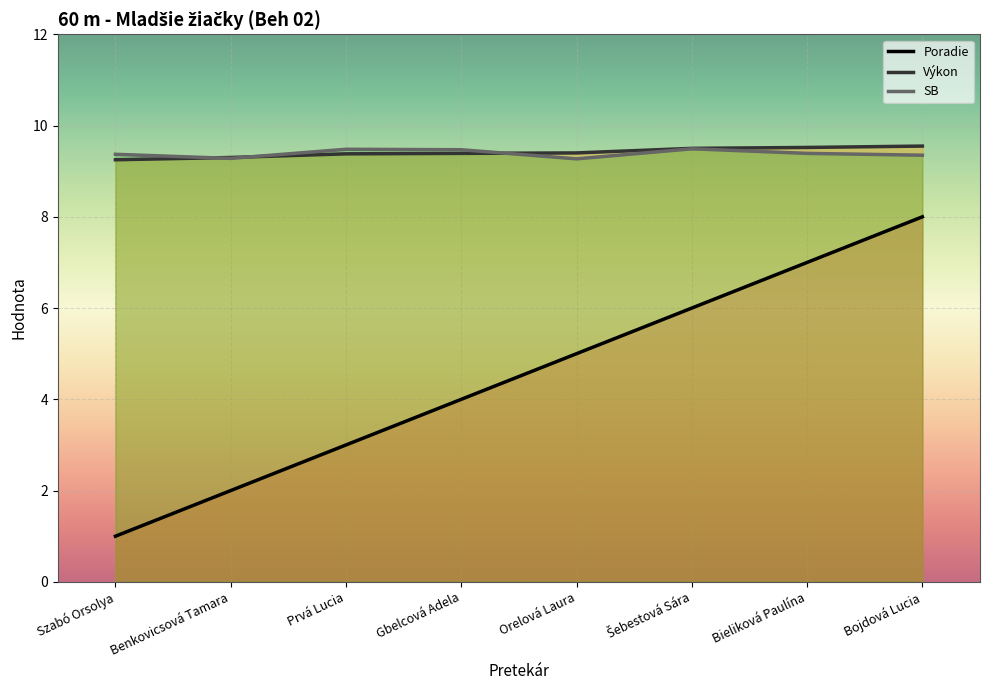

Rank the series at Bojdová Lucia from lowest to highest value.

Poradie, SB, Výkon